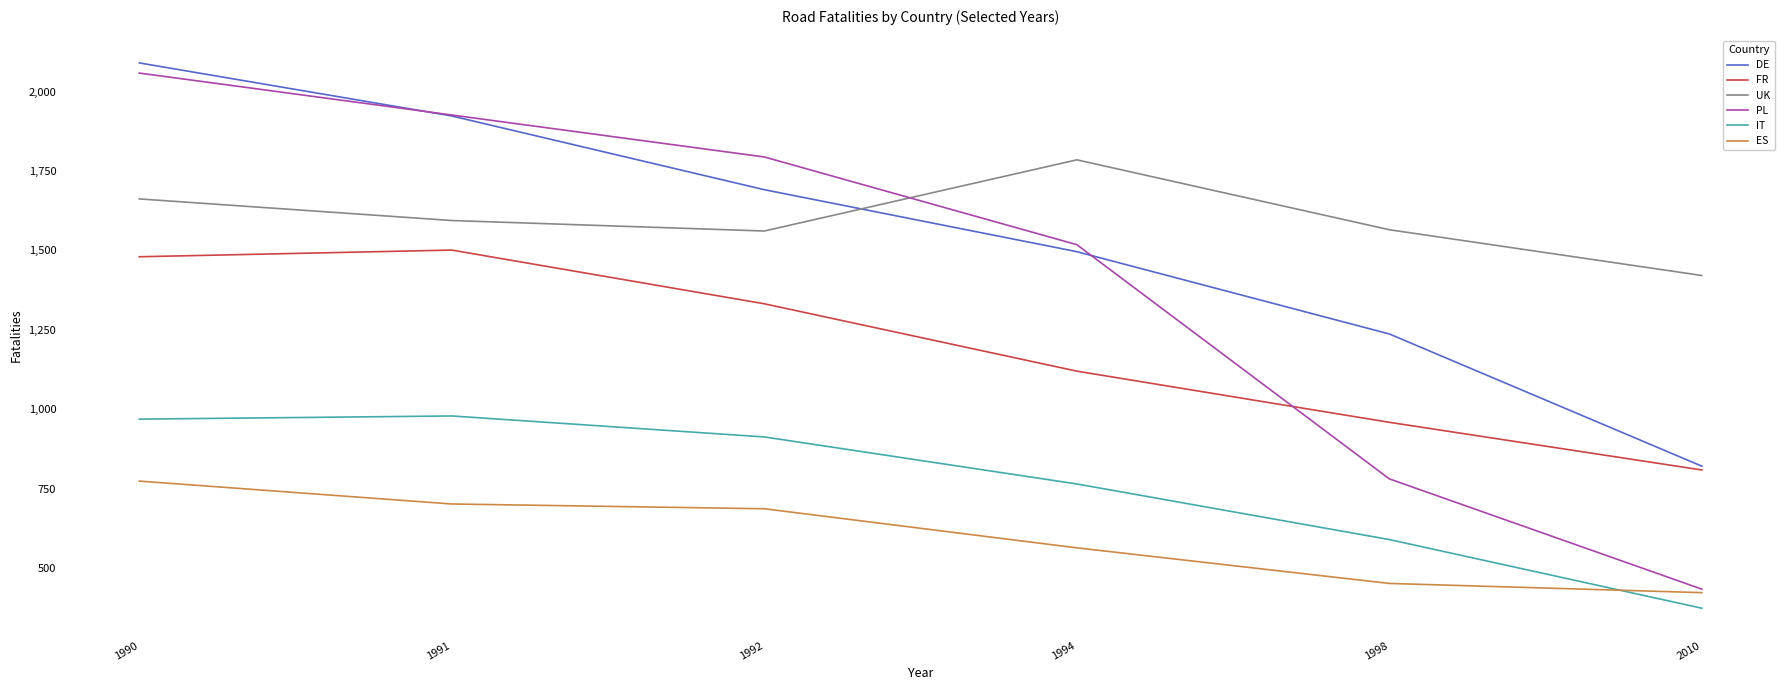

True or false: UK has a value of 1017 at 1992.

False